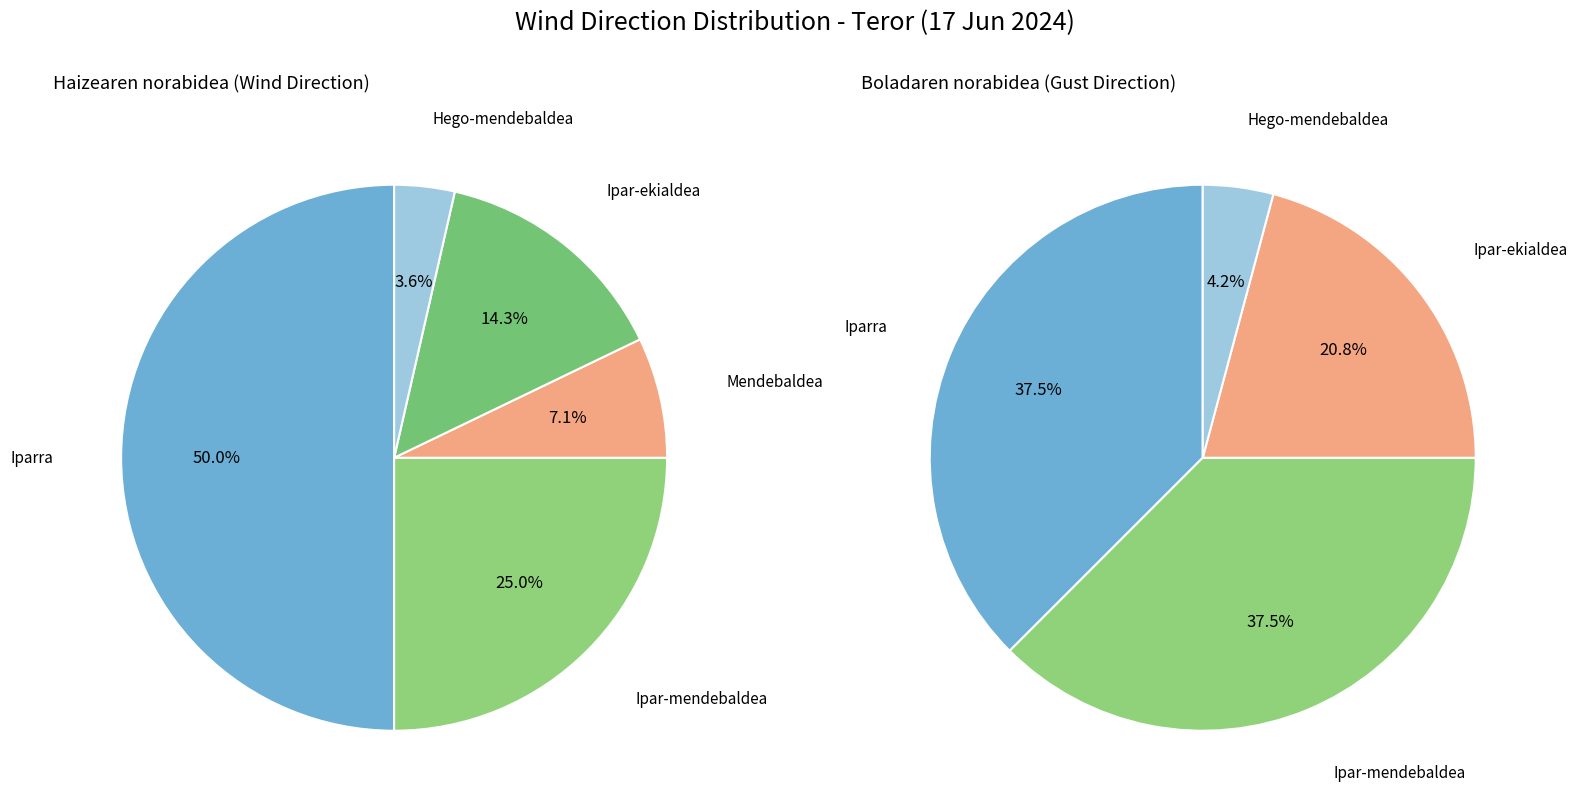

How many segments does this pie chart have?

5